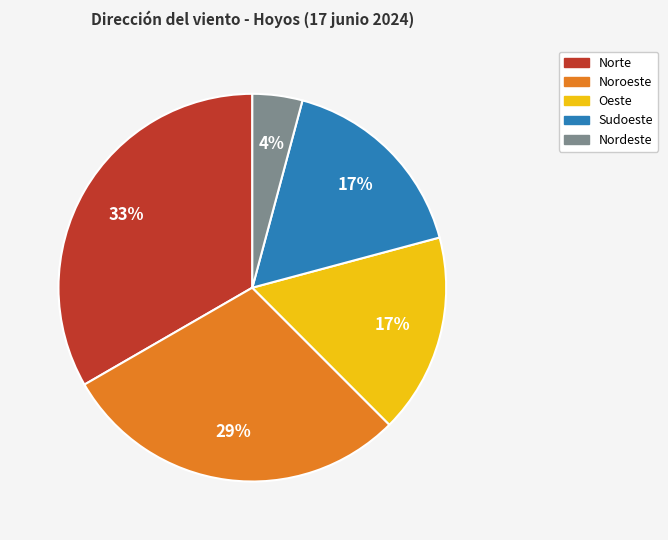

Is there any slice that represents more than half of the pie?

No